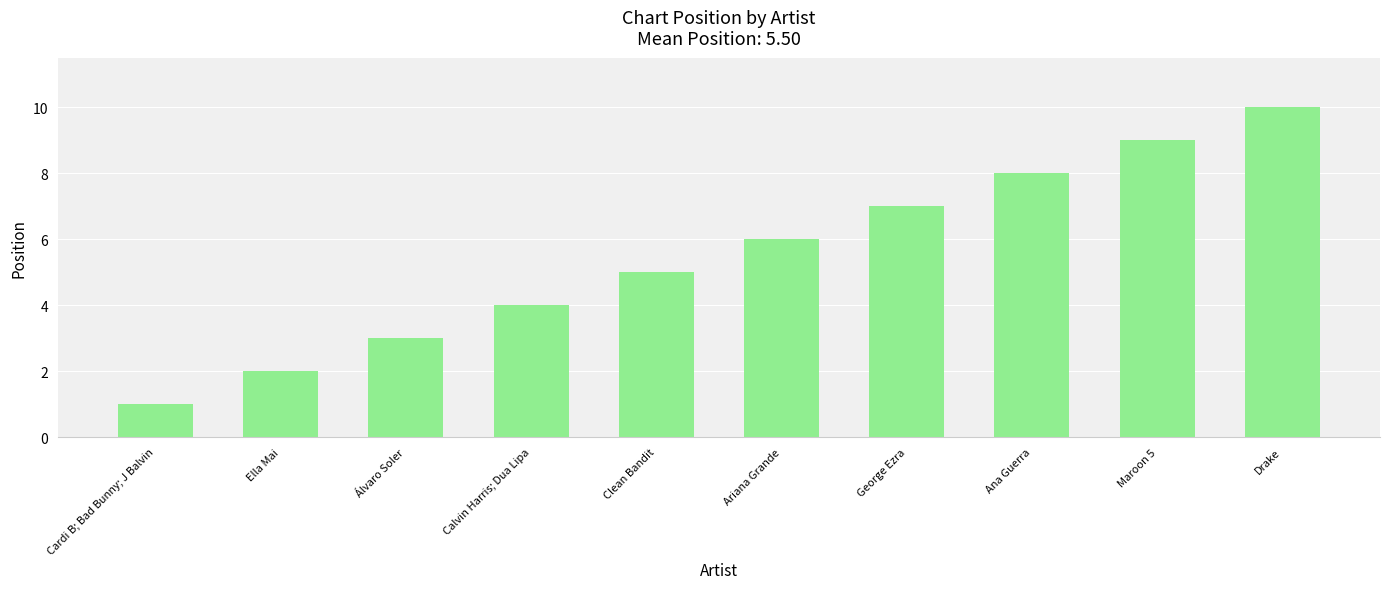

Count the values in the range 3 to 8.

6